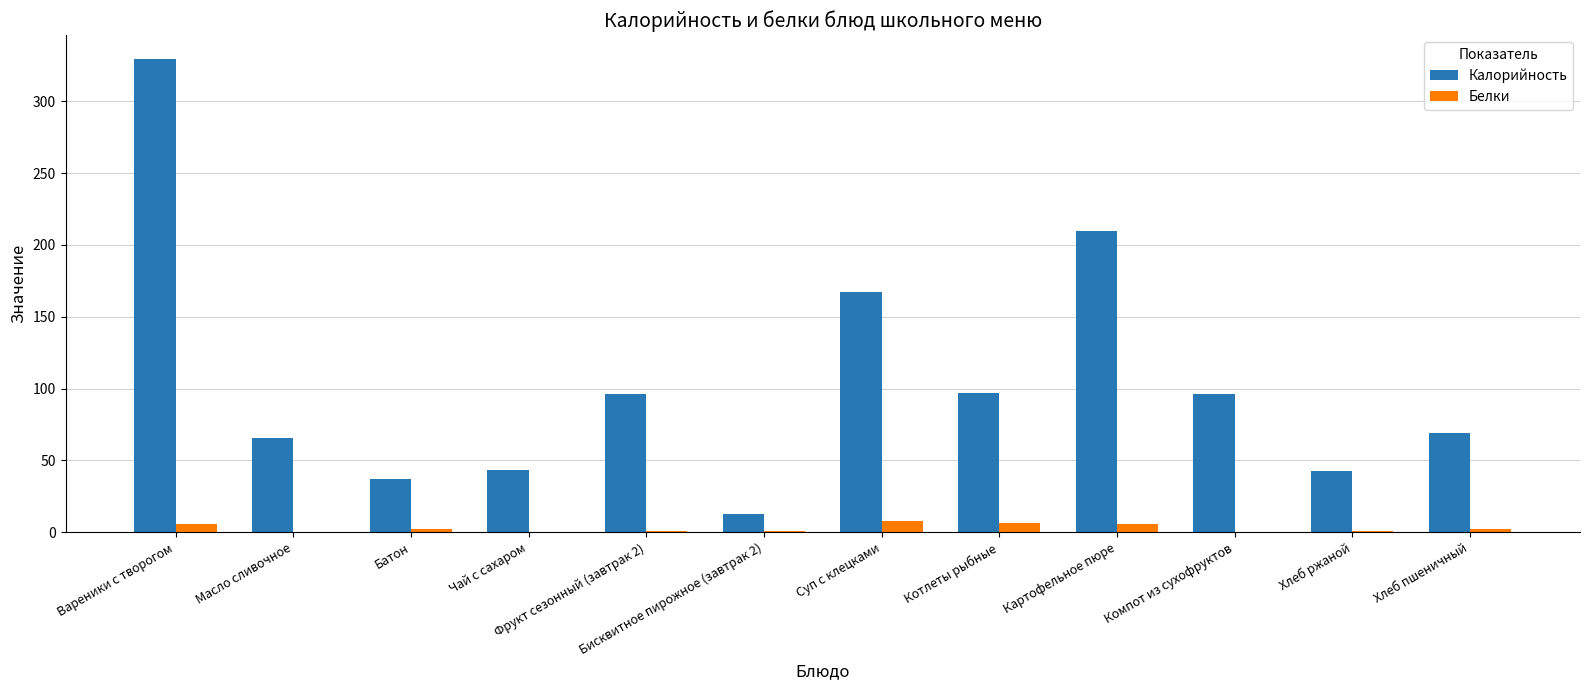

Which series has the largest total across all categories?

Калорийность